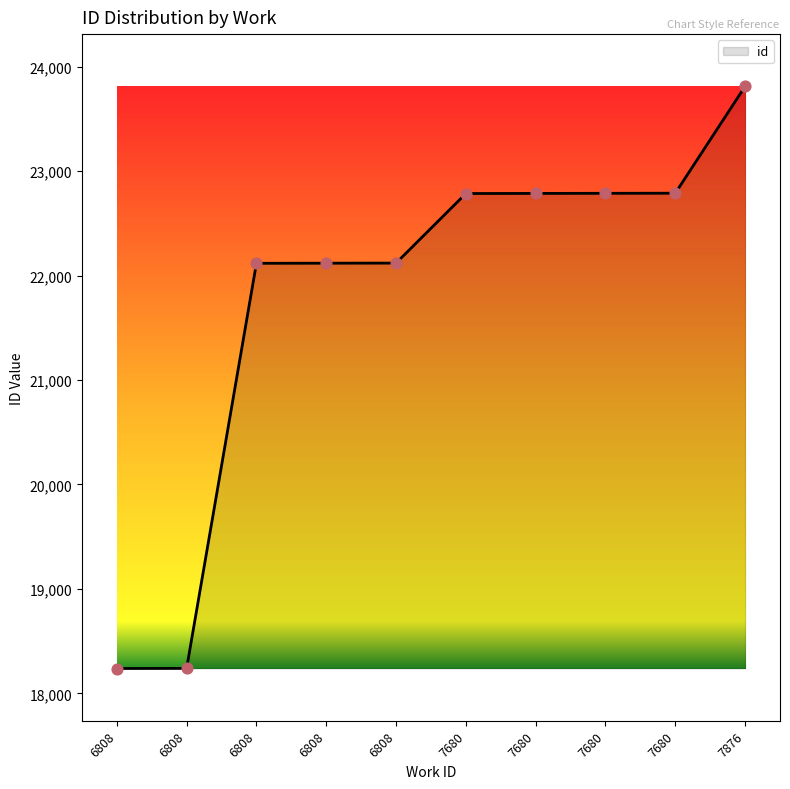

Does the chart have visible grid lines?

No